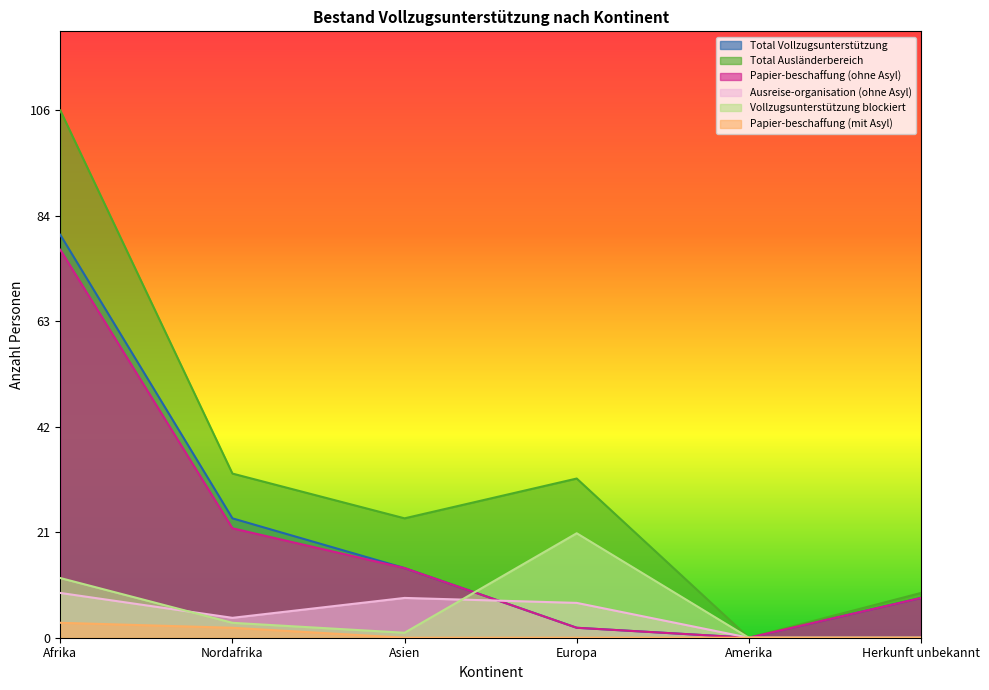

Reading left to right, extract all data points from this chart.

Total Vollzugsunterstützung: 81	24	14	2	0	8
Total Ausländerbereich: 106	33	24	32	0	9
Papier-beschaffung (ohne Asyl): 78	22	14	2	0	8
Ausreise-organisation (ohne Asyl): 9	4	8	7	0	0
Vollzugsunterstützung blockiert: 12	3	1	21	0	0
Papier-beschaffung (mit Asyl): 3	2	0	0	0	0